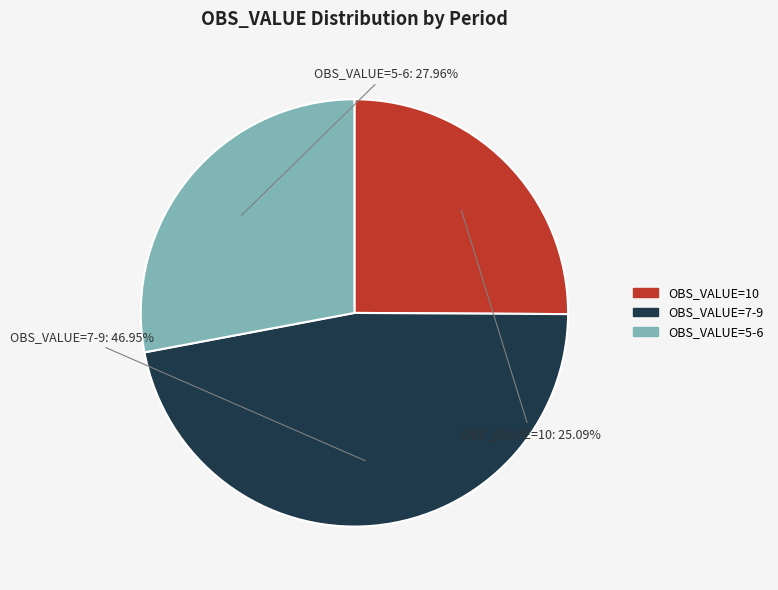

Does any single category account for the majority?

No